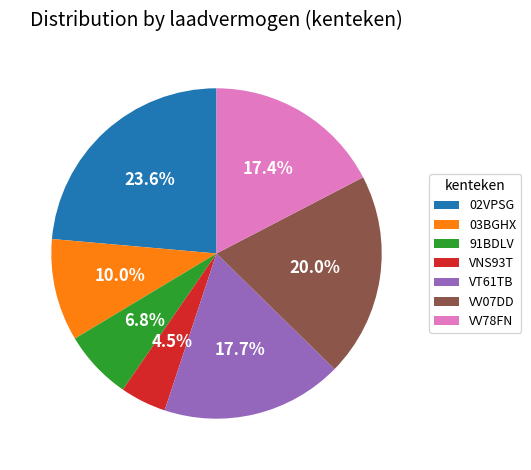

Count the number of slices in the pie.

7